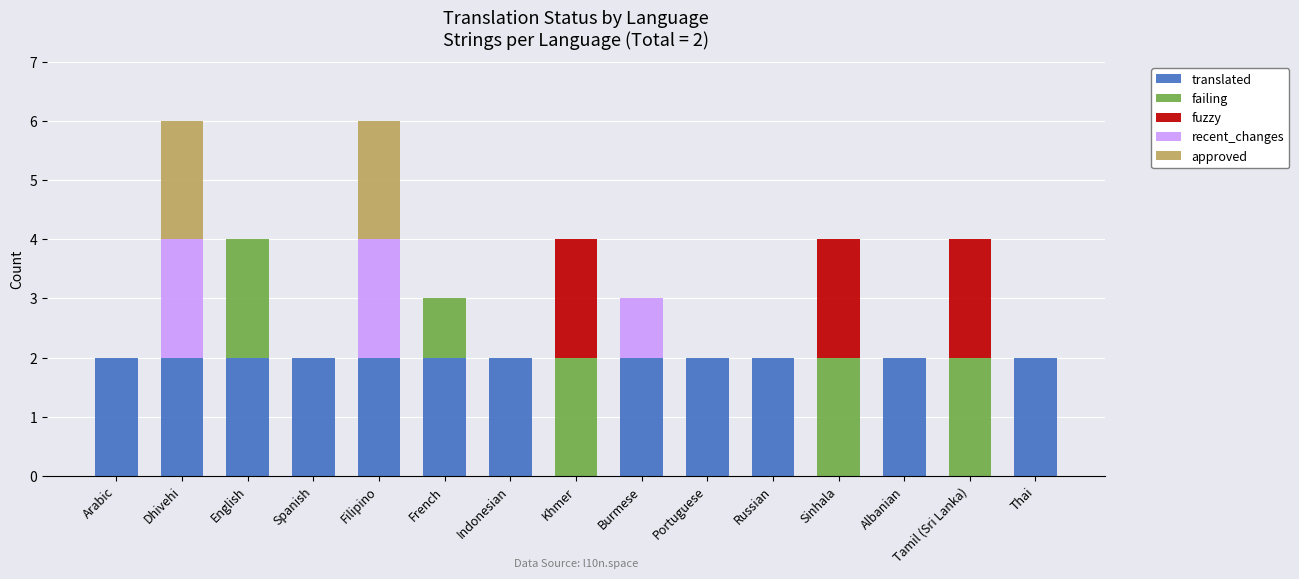

Count the number of categories in the chart.

15